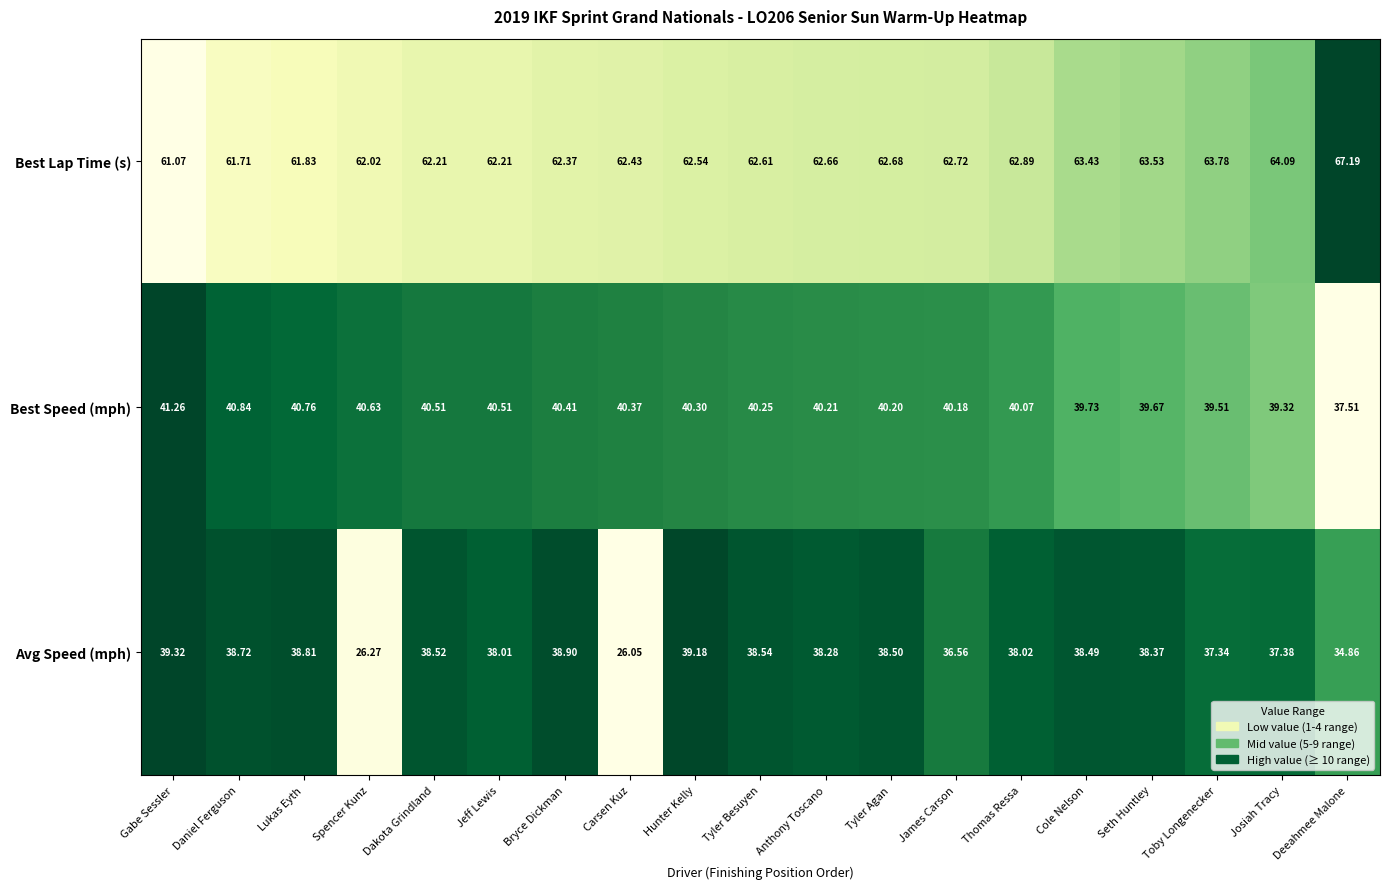

At which label does Best Speed (mph) first exceed 40?

Gabe Sessler